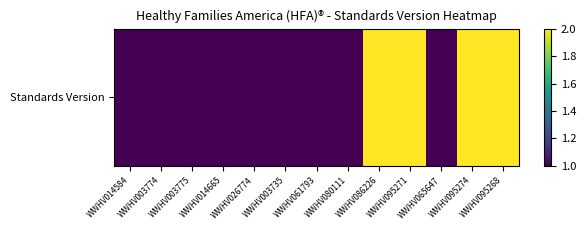

Which category has the lowest value across all series?

WWHV014584